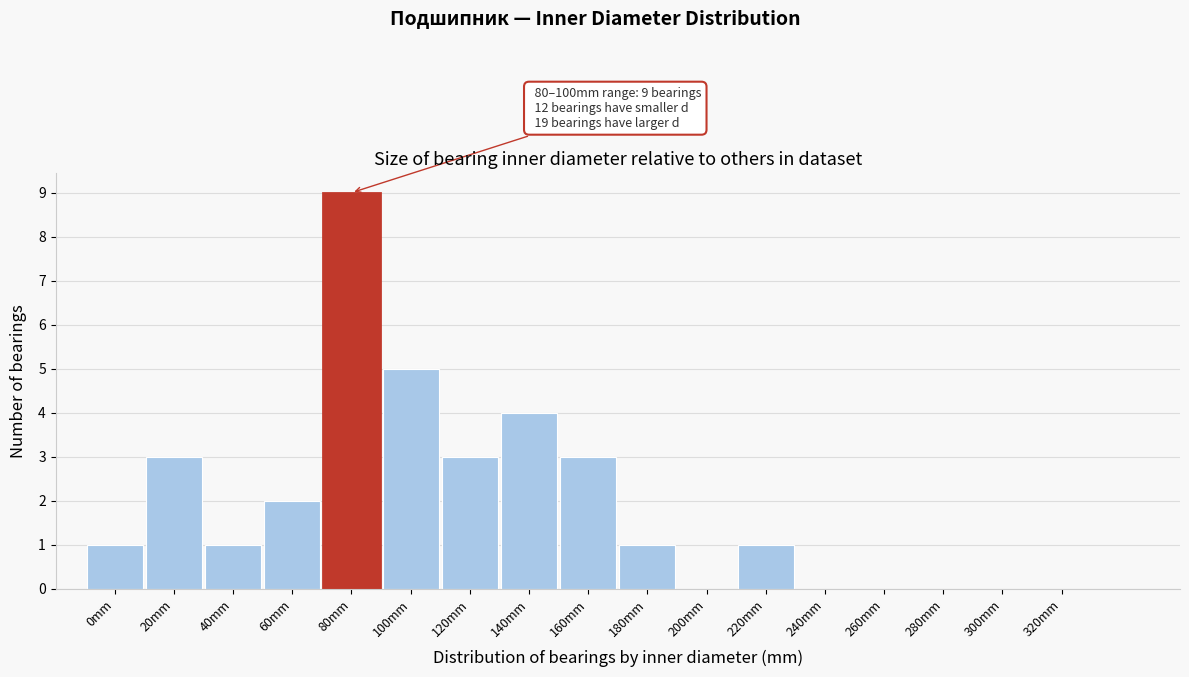

Reading right to left, list all the values displayed in this chart.

320mm=0	300mm=0	280mm=0	260mm=0	240mm=0	220mm=1	200mm=0	180mm=1	160mm=3	140mm=4	120mm=3	100mm=5	80mm=9	60mm=2	40mm=1	20mm=3	0mm=1